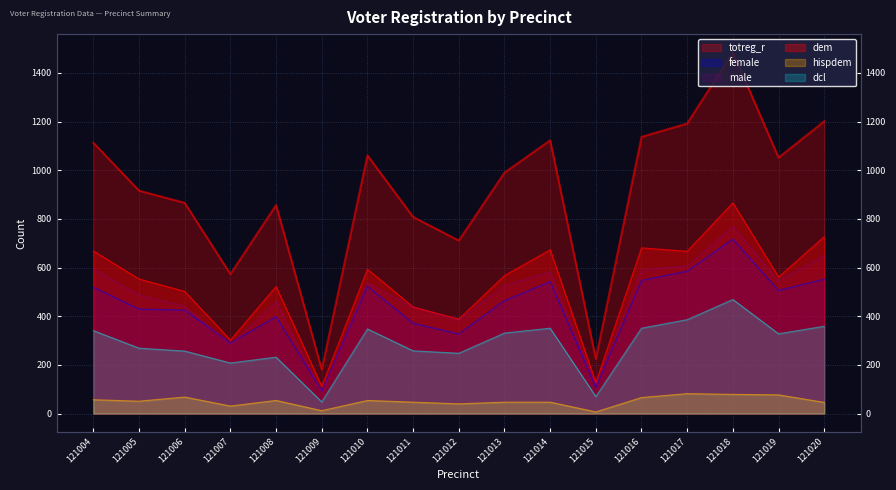

What is the value of the totreg_r point at the 4th from the left?

573